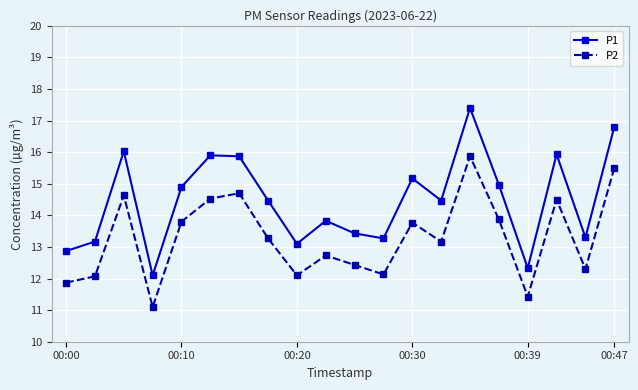

Reading left to right, what are all the values shown in this chart?

P1: 12.9	13.2	16.0	12.1	14.9	15.9	15.9	14.5	13.1	13.8	13.4	13.3	15.2	14.5	17.4	15.0	12.3	15.9	13.3	16.8
P2: 11.9	12.1	14.6	11.1	13.8	14.5	14.7	13.3	12.1	12.7	12.4	12.1	13.8	13.2	15.9	13.9	11.4	14.5	12.3	15.5